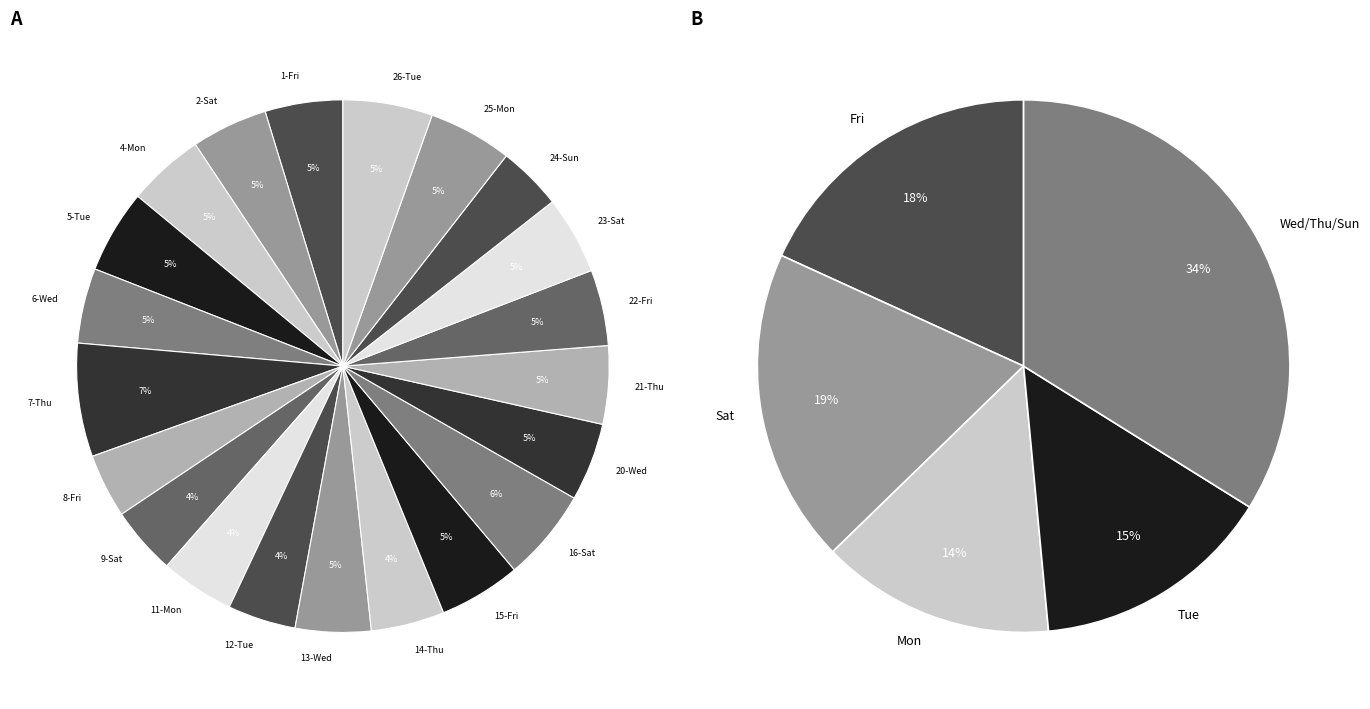

The 20-Wed slice represents 16% of the pie. True or false?

False